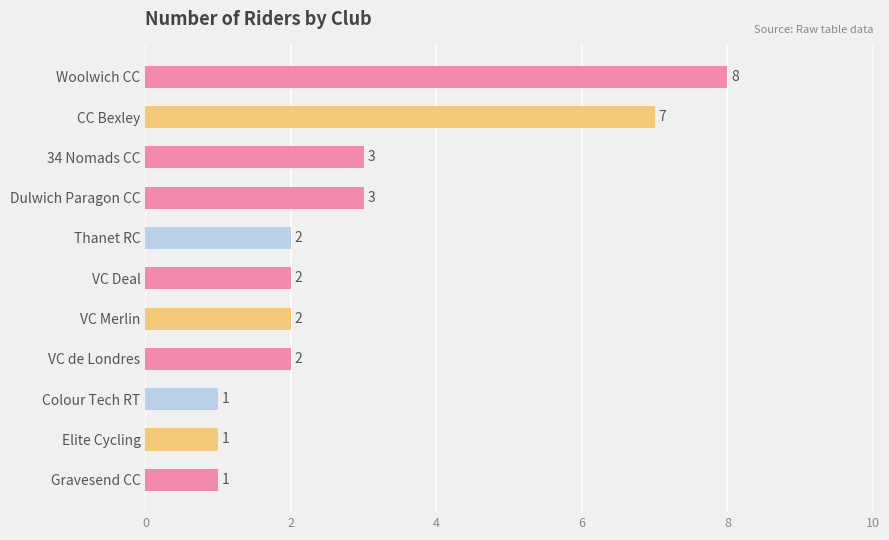

Reading bottom to top, extract all data points from this chart.

1	1	1	2	2	2	2	3	3	7	8